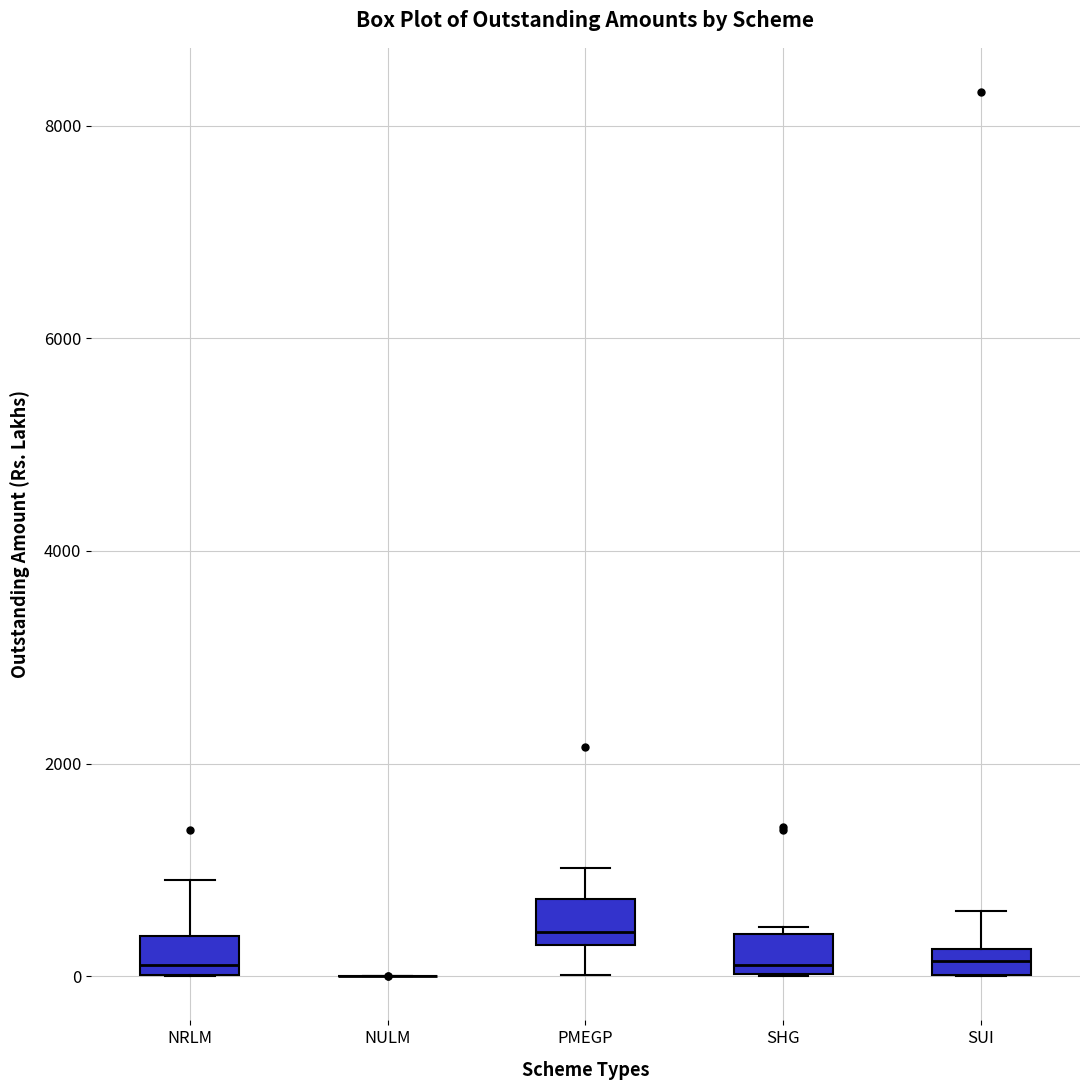

Where does the lower whisker of the box for PMEGP end on the y-axis? The values are not printed on the chart, so give them approximately, as read against the axis.

0